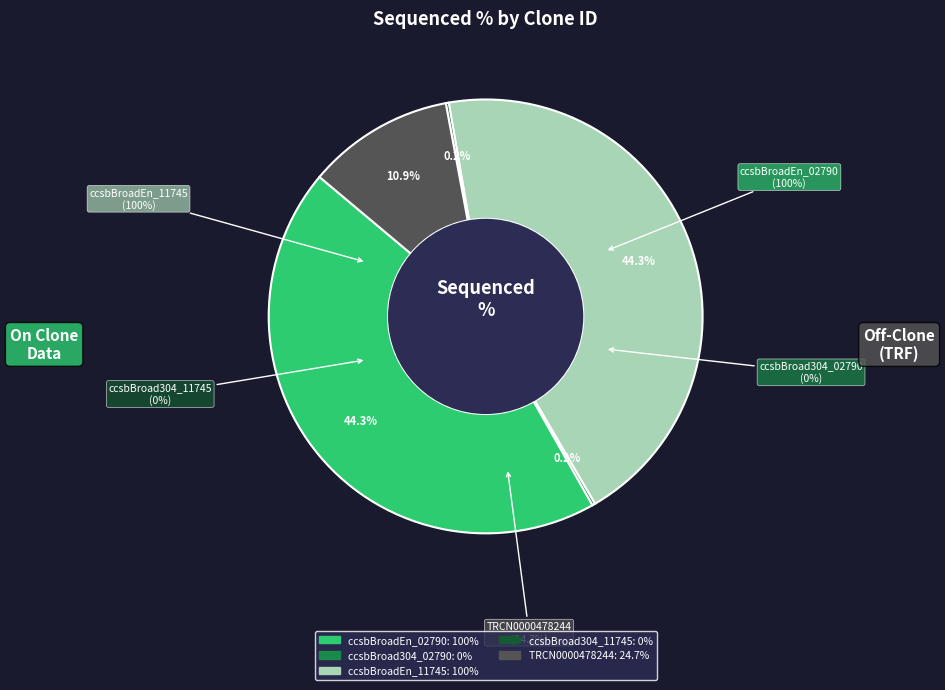

Does TRCN0000478244 represent more than half of the total?

No